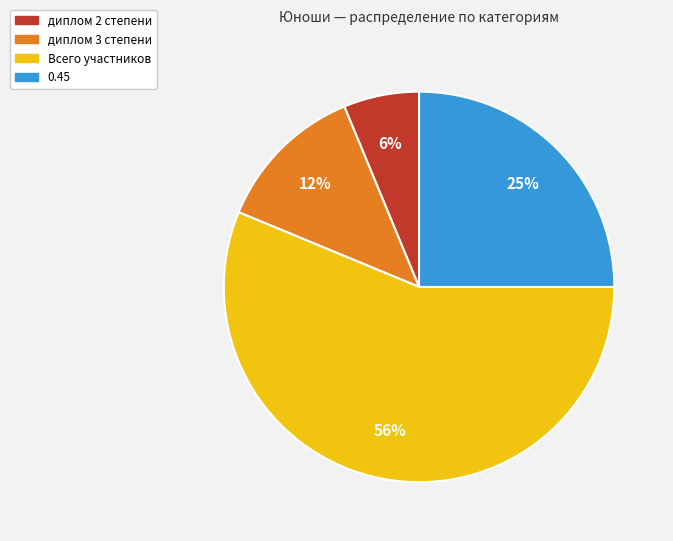

Which category accounts for the majority?

Всего участников